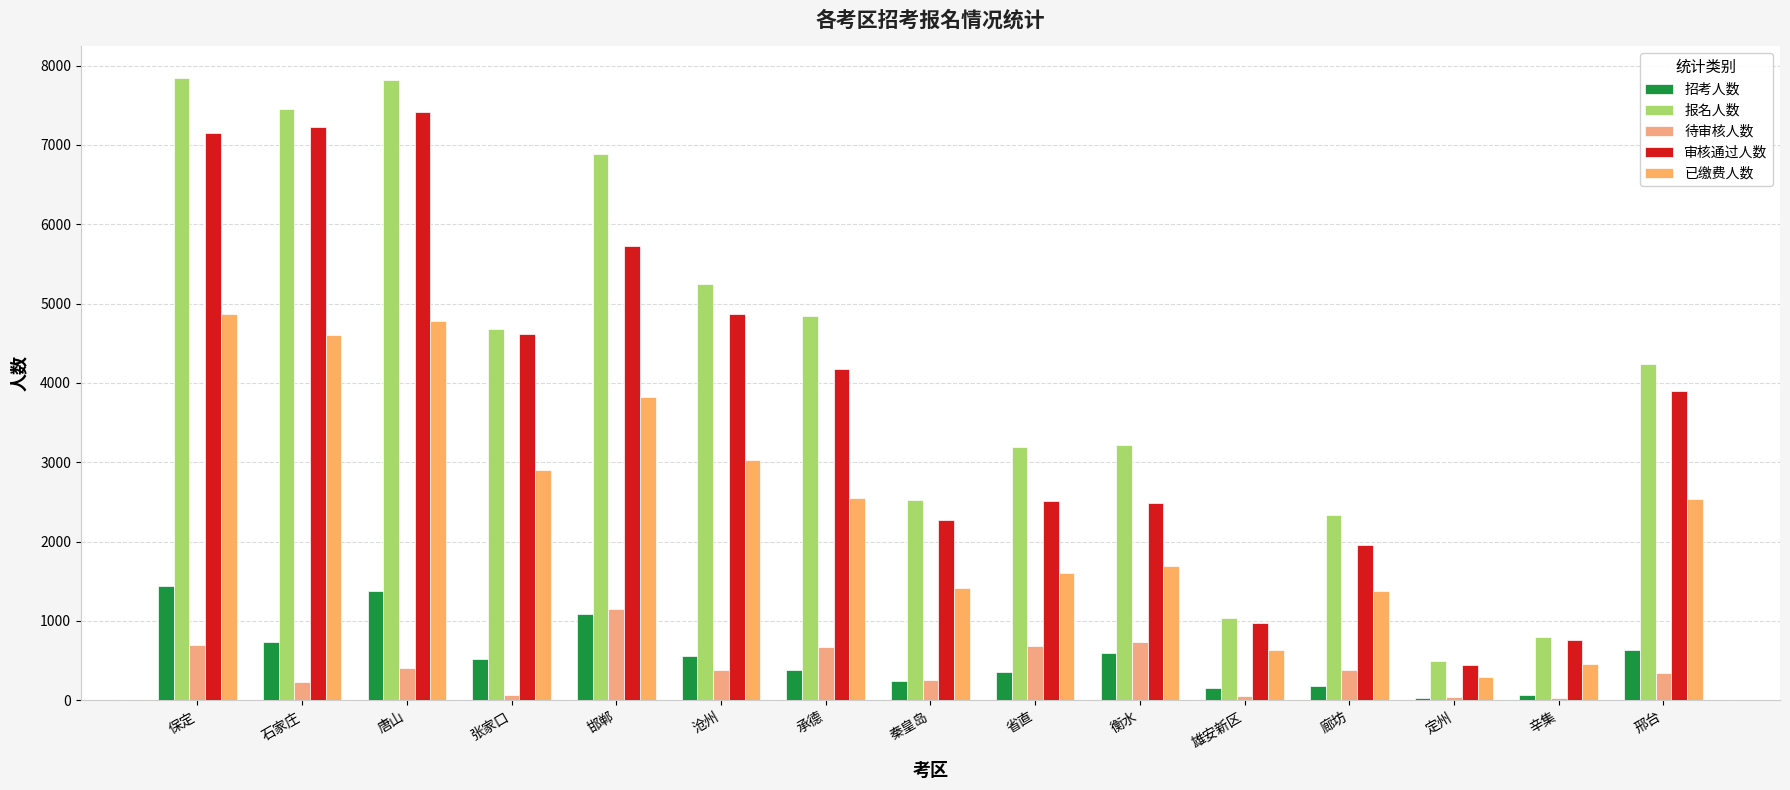

Which series has the largest range (max minus min)?

报名人数